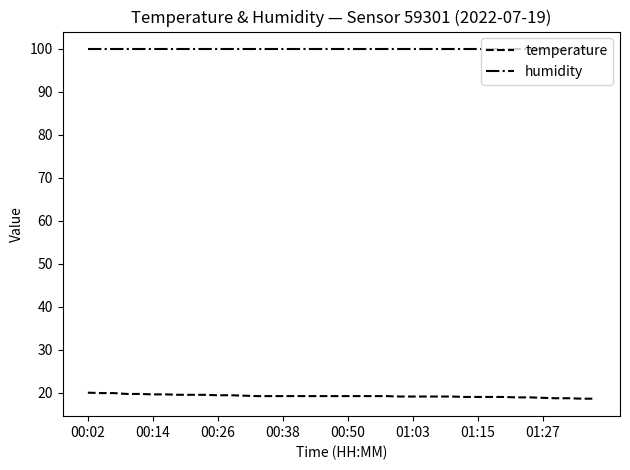

True or false: temperature and humidity intersect in this chart.

False